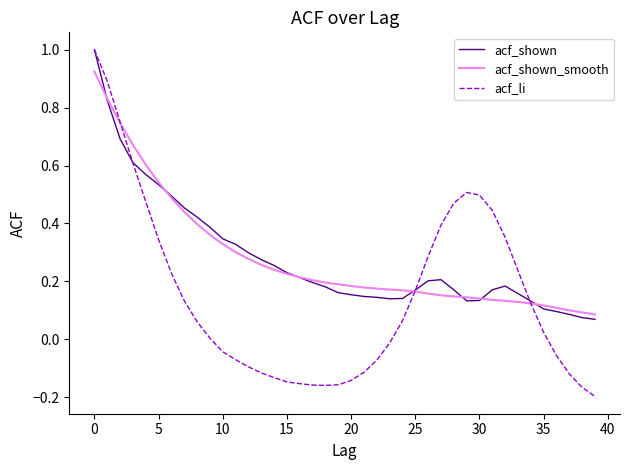

Which series has the largest range (max minus min)?

acf_li